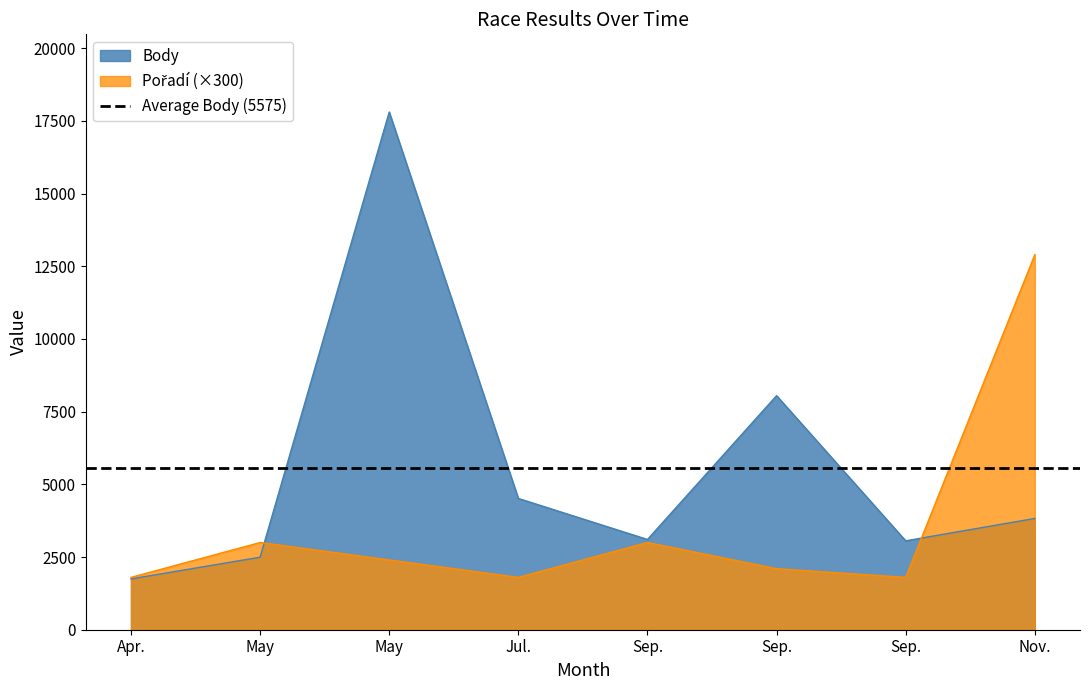

Rank the series by their maximum value, from lowest to highest.

Pořadí, Body